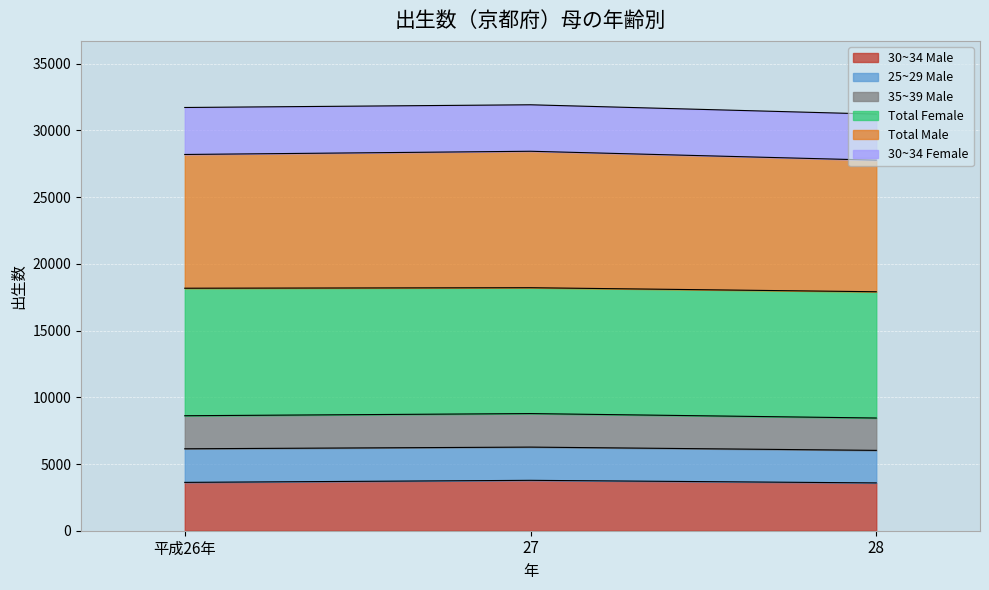

The value of 30~34 Male at 27 is 963. True or false?

False